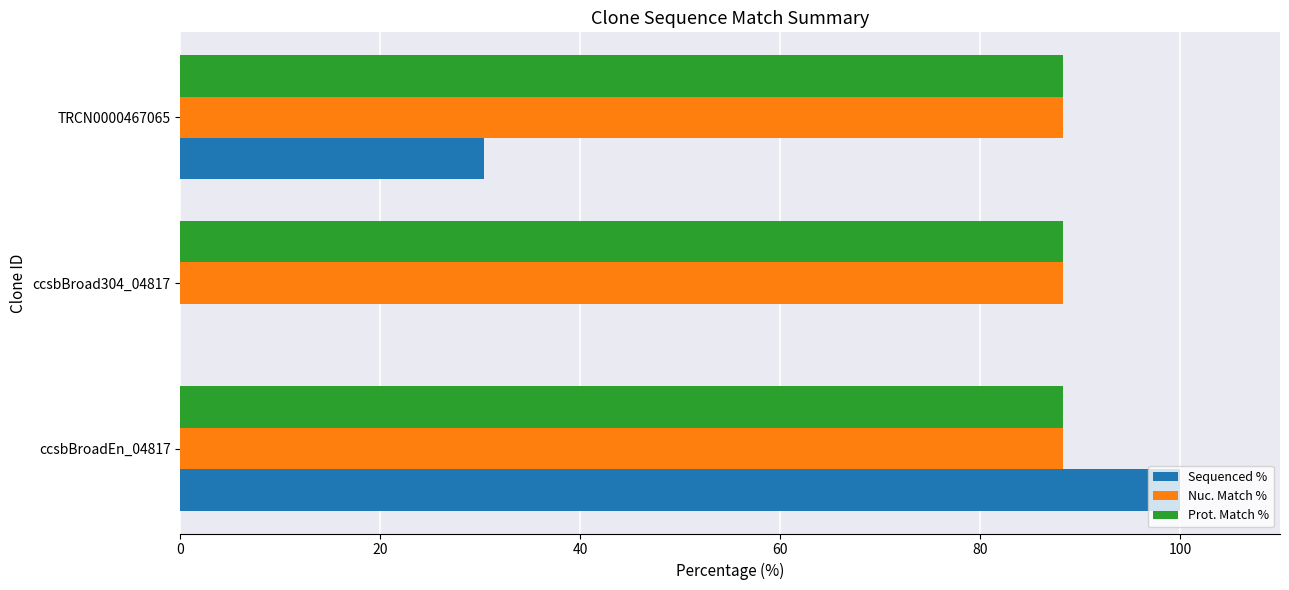

True or false: Sequenced % has a value of 30.4 at TRCN0000467065.

True